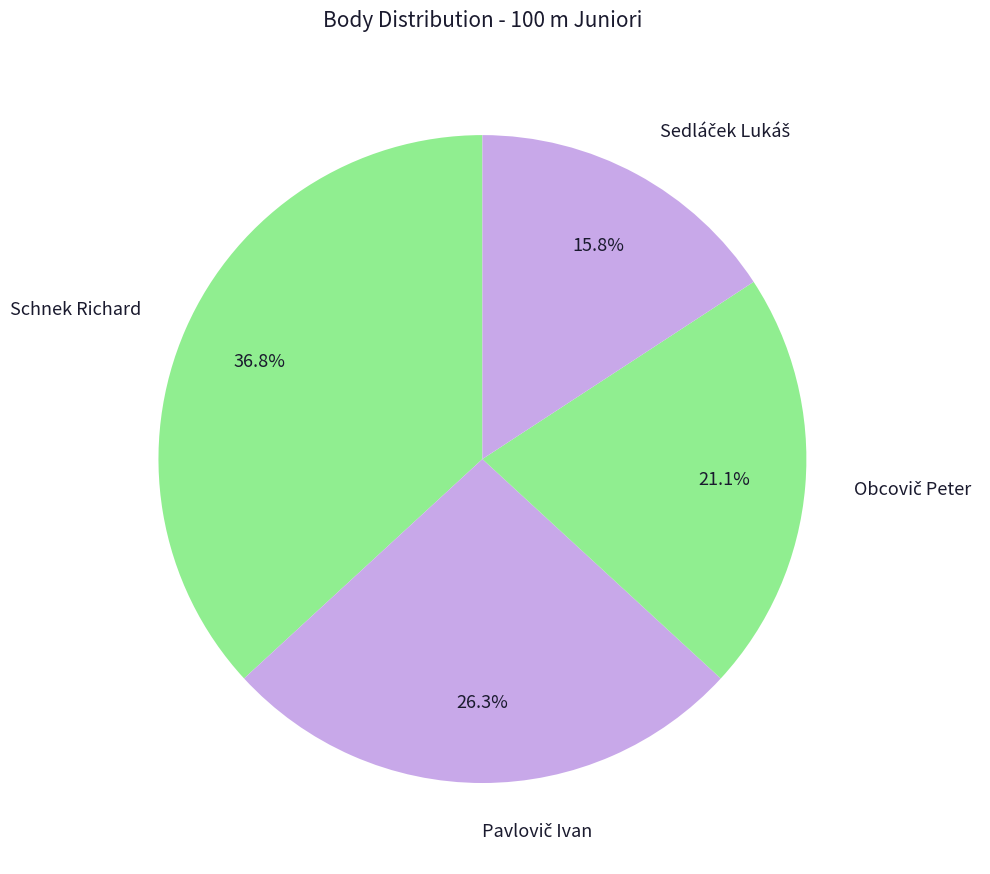

Which category has the biggest portion of the pie?

Schnek Richard